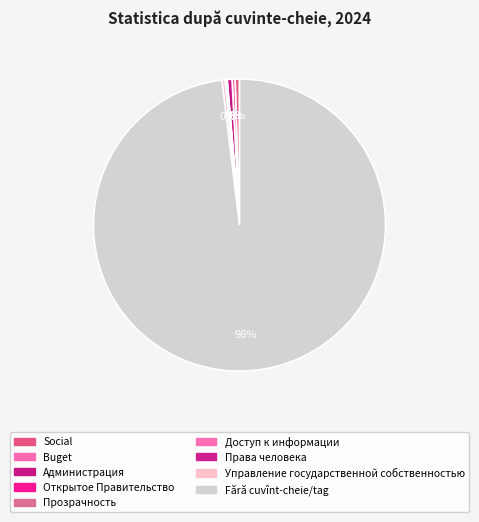

Count the number of slices in the pie.

9